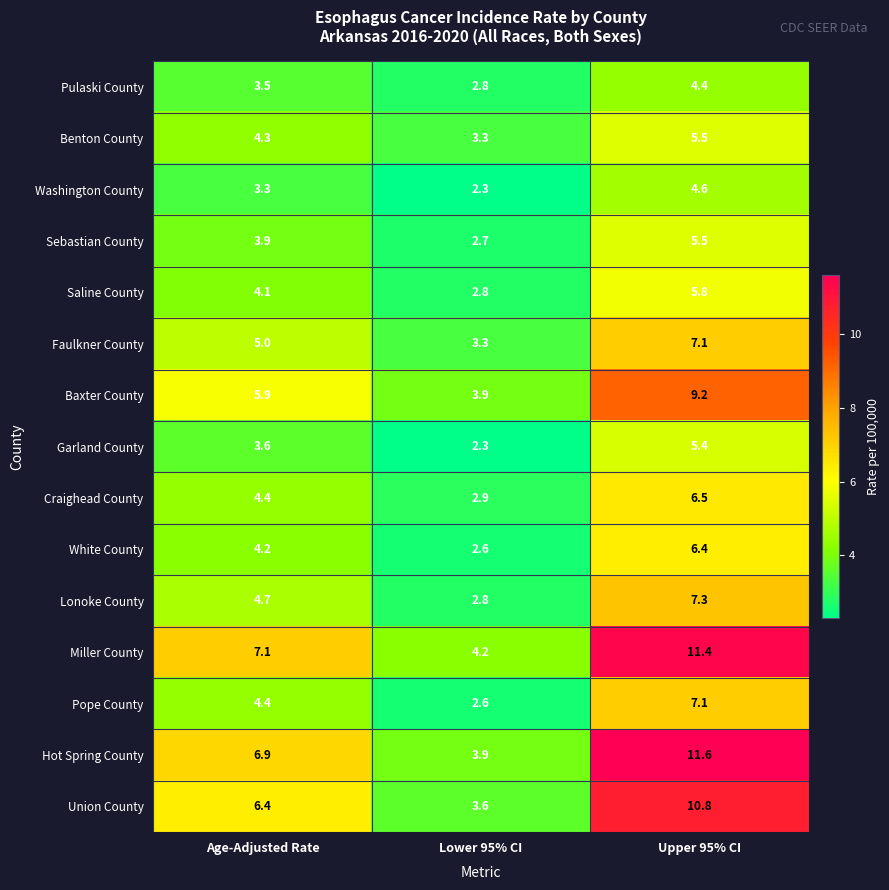

How many categories are shown in the chart?

3